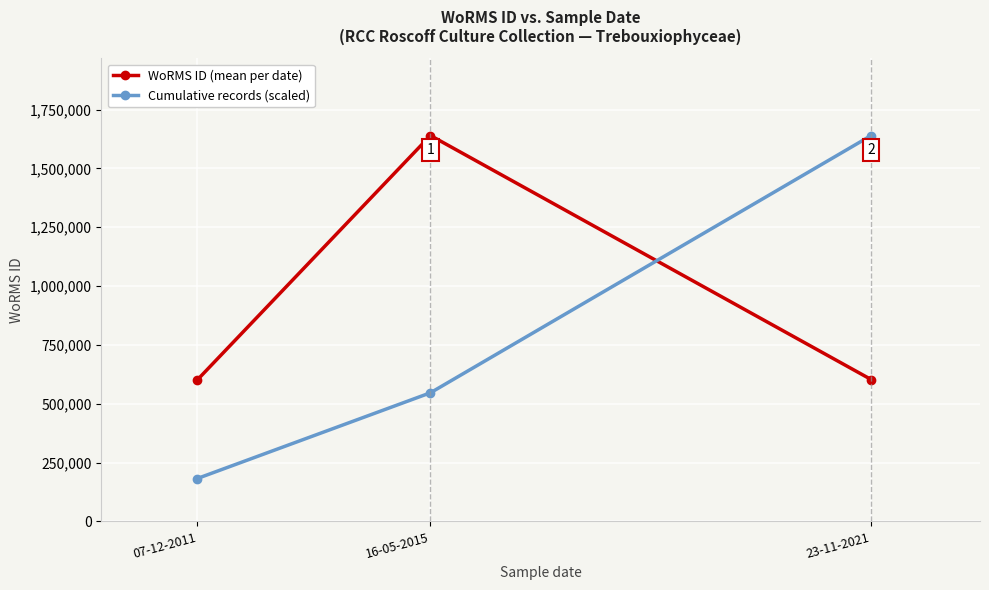

At which label does WoRMS ID (mean per date) first exceed 602750?

16-05-2015